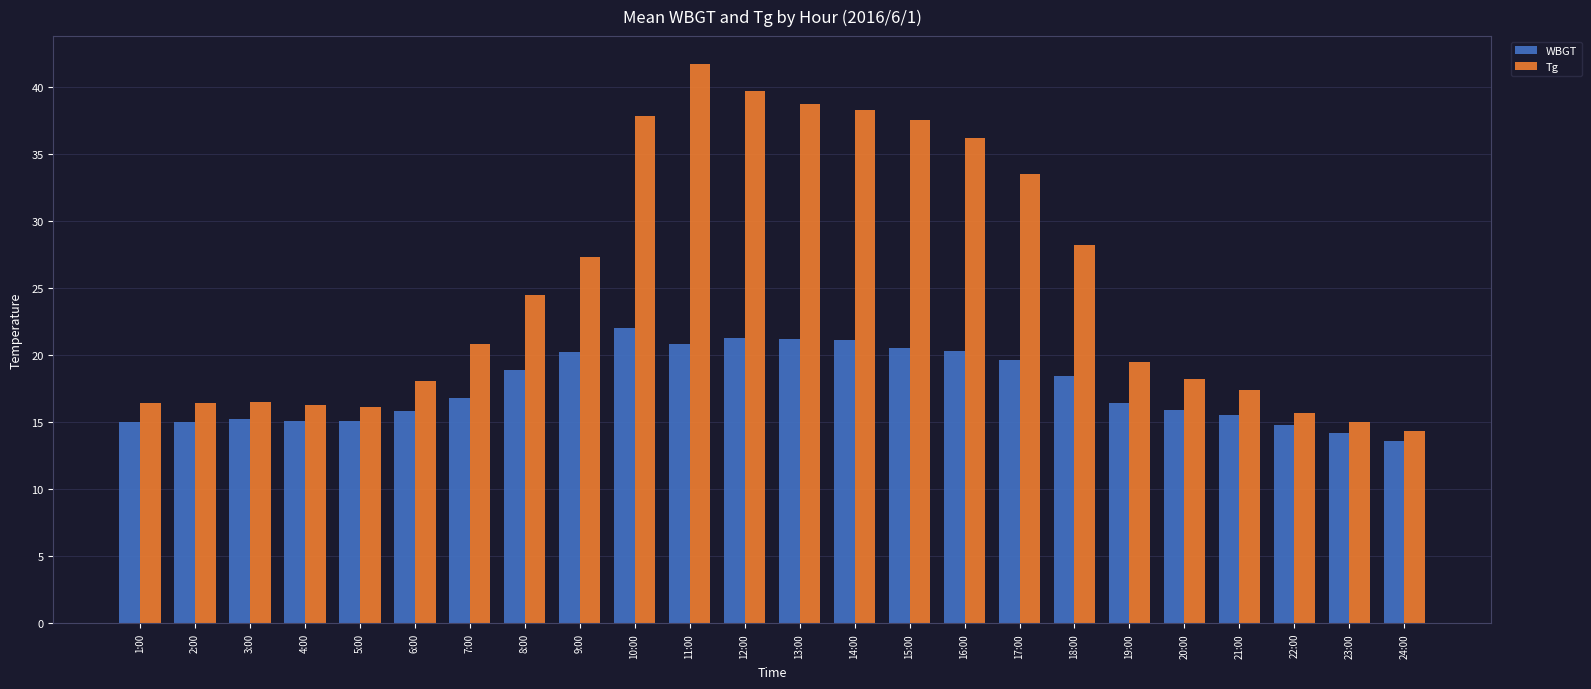

What is the spread (max minus min) of values at 7:00?

4.0